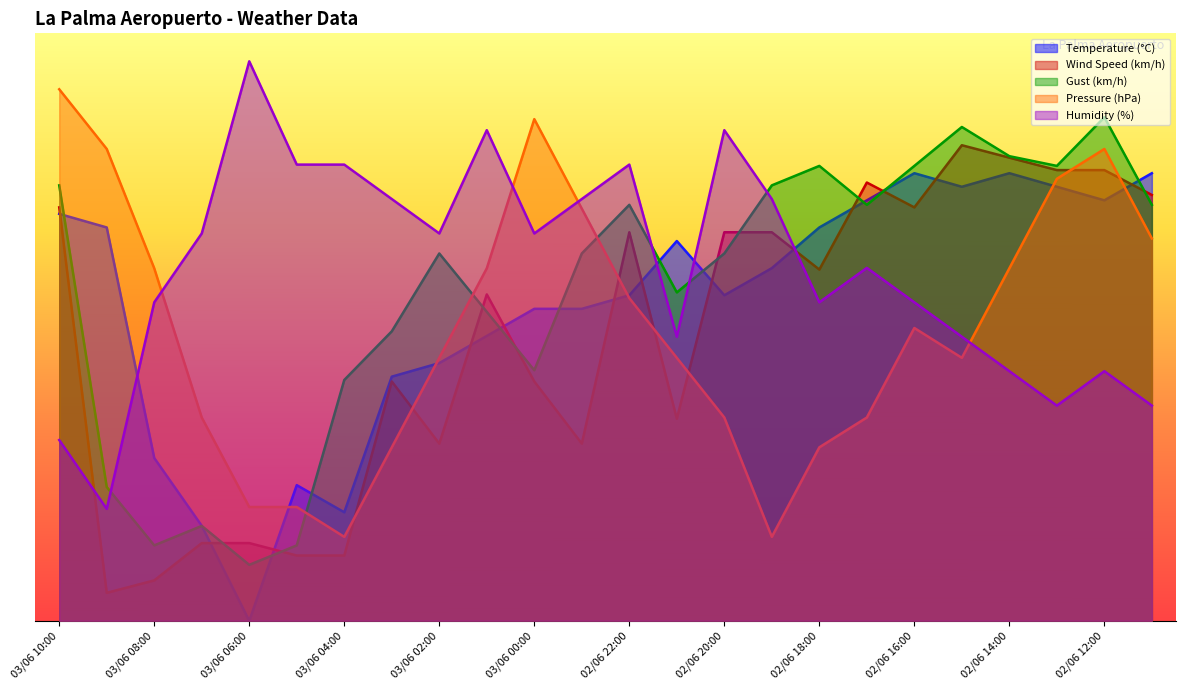

What is the greatest value displayed?

100.0